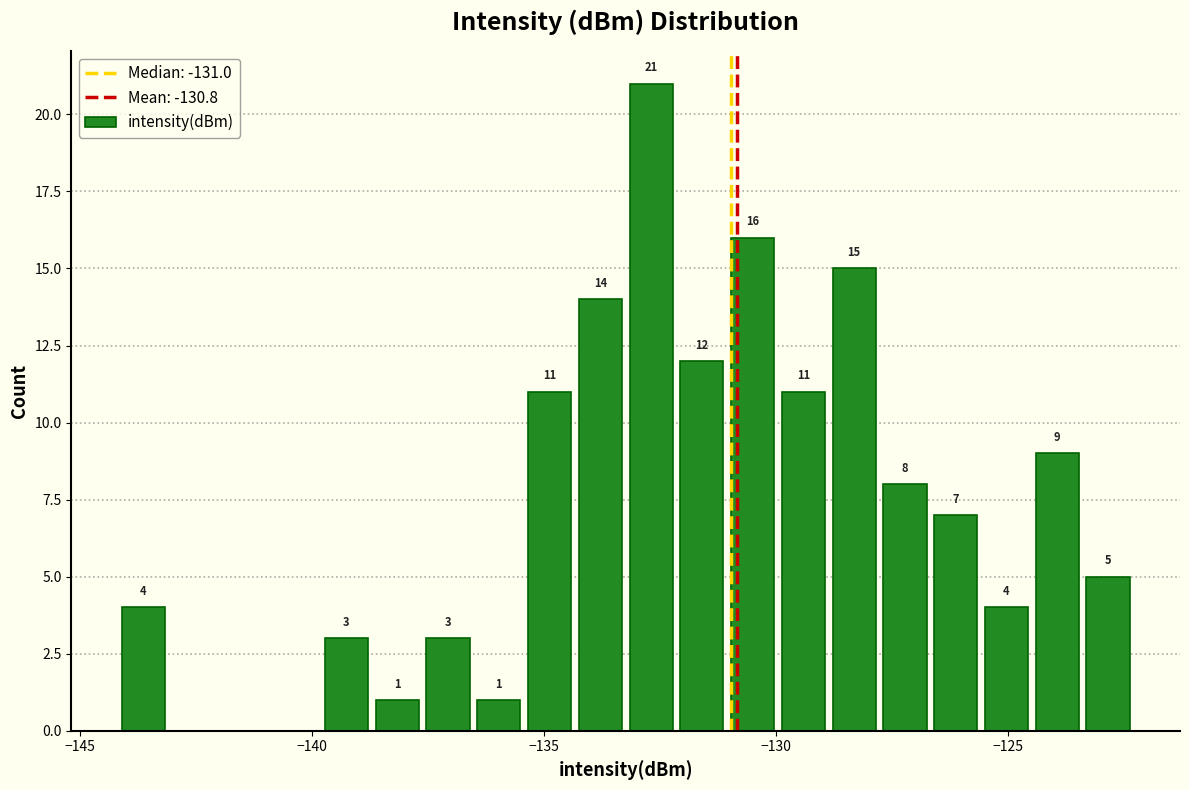

Read against the x-axis, roughly where is the centre of the tallest bar?

-132.5